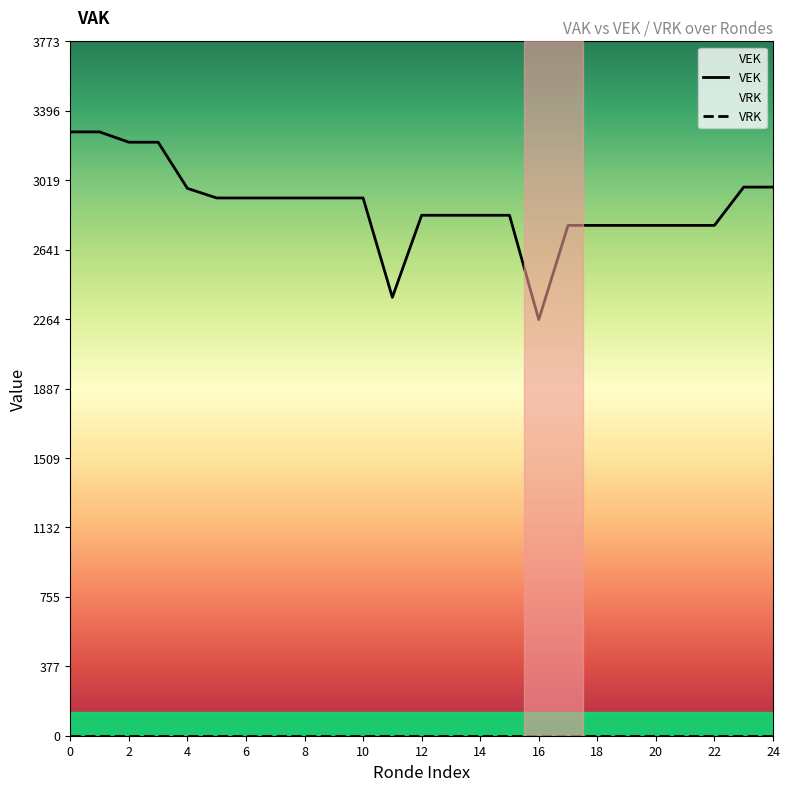

The value of VEK at 4 is 2974. True or false?

True